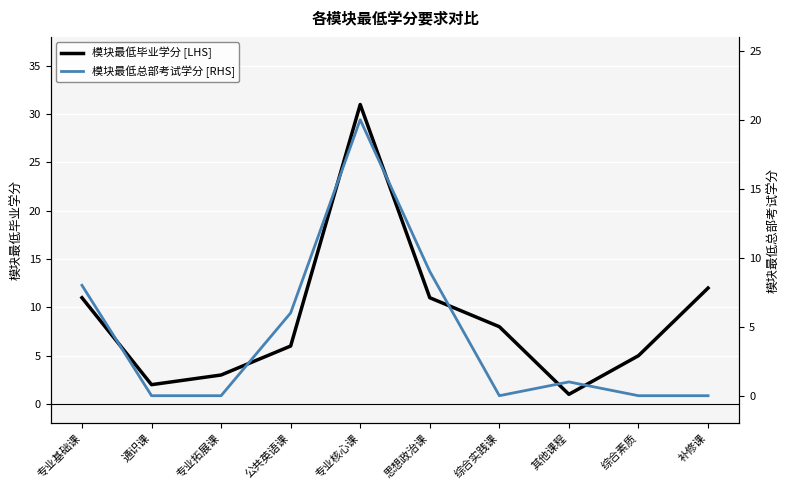

What is the value of the 模块最低毕业学分 [LHS] point at the 5th from the left?

31